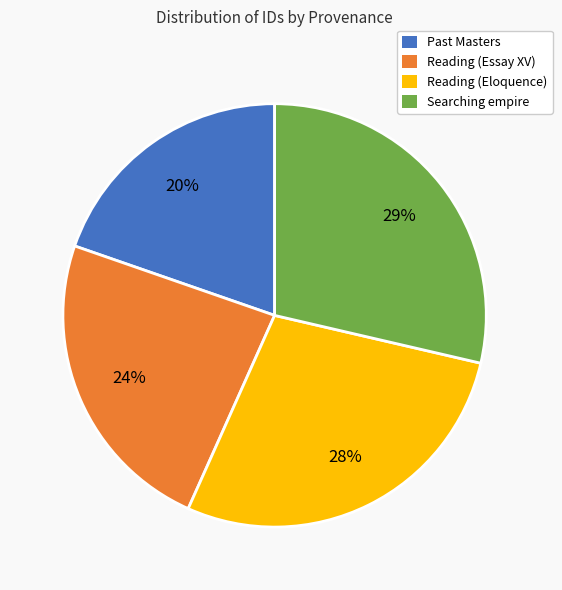

Which slice is the smallest?

Past Masters